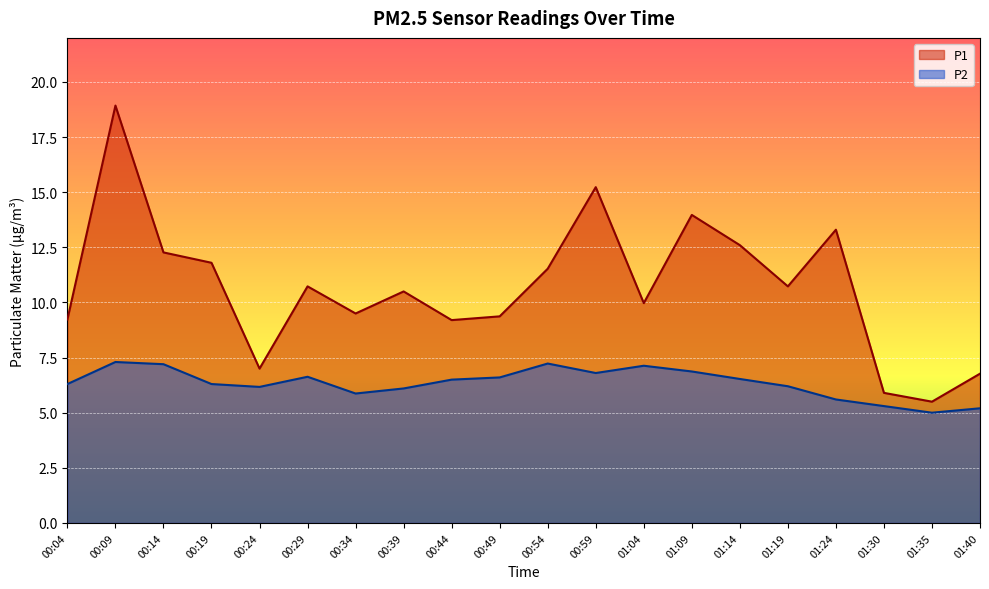

Where is the first local maximum for P2?

00:09